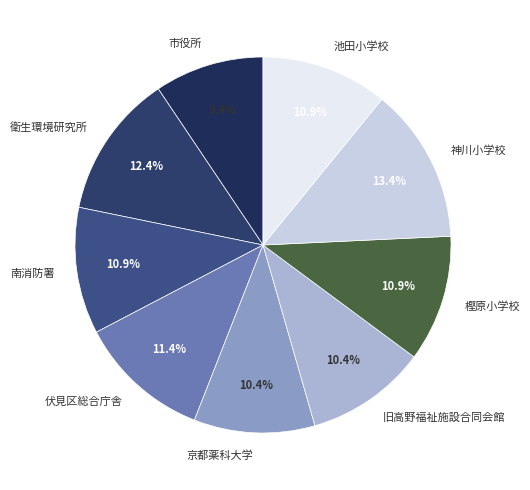

To the nearest percent, what is the difference between the 南消防署 and 神川小学校 slice percentages?

2%